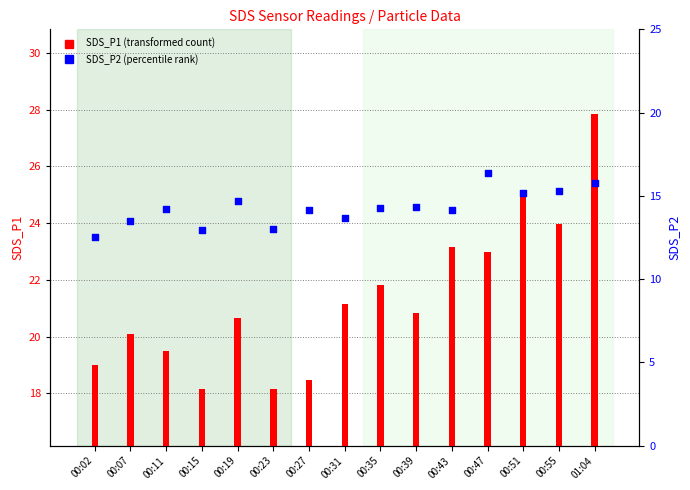

What is the total value across all series at 00:02?

31.5